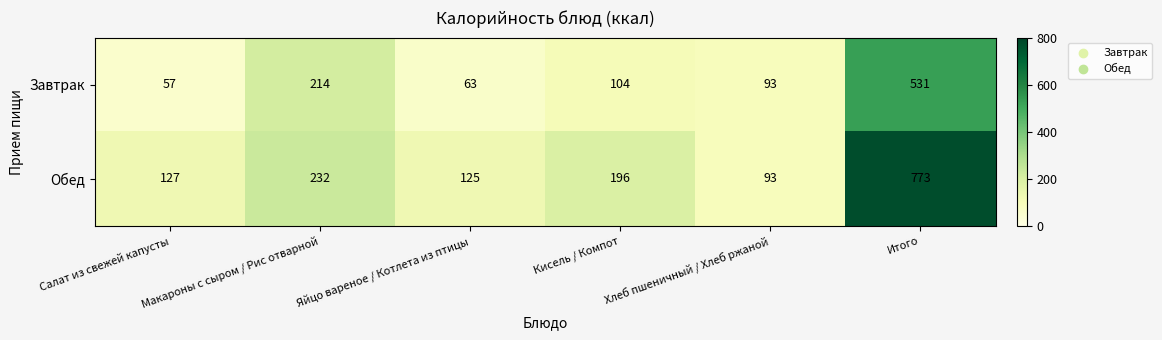

List the series in order of their overall mean, highest first.

Обед, Завтрак